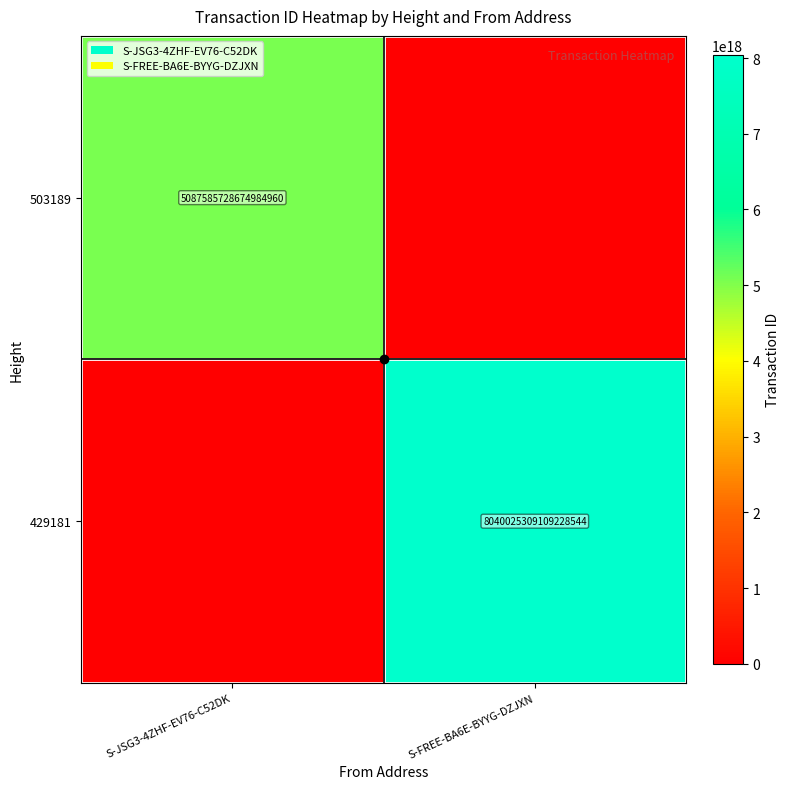

True or false: 503189 has a value of 7550405061559550976 at S-JSG3-4ZHF-EV76-C52DK.

False